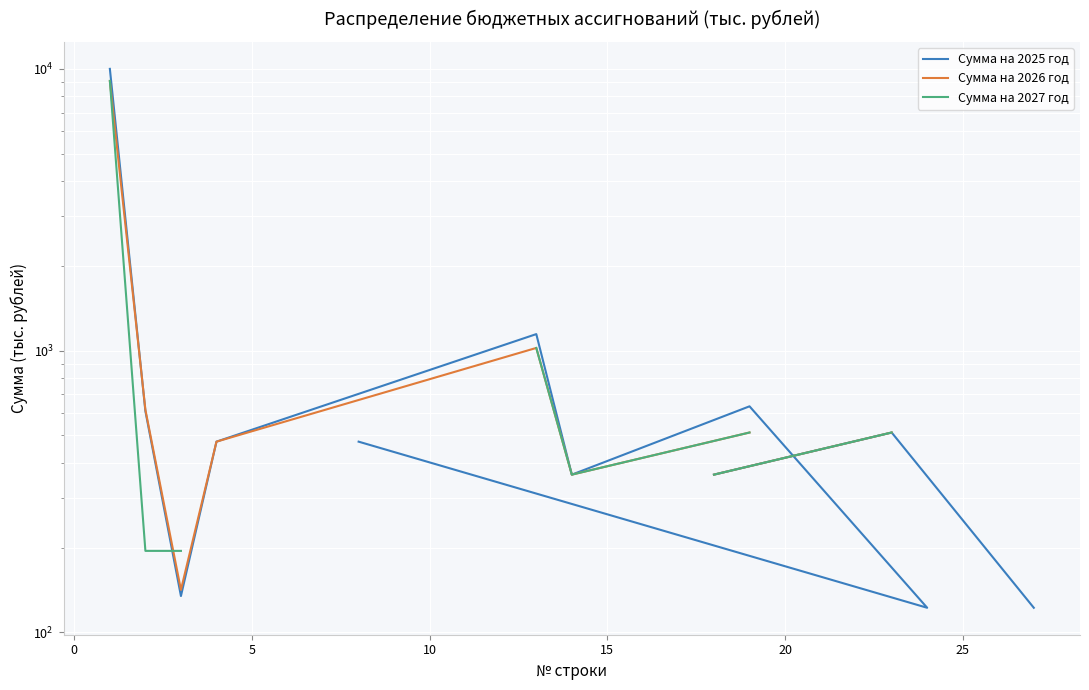

At how many categories does at least one series exceed 710?

2